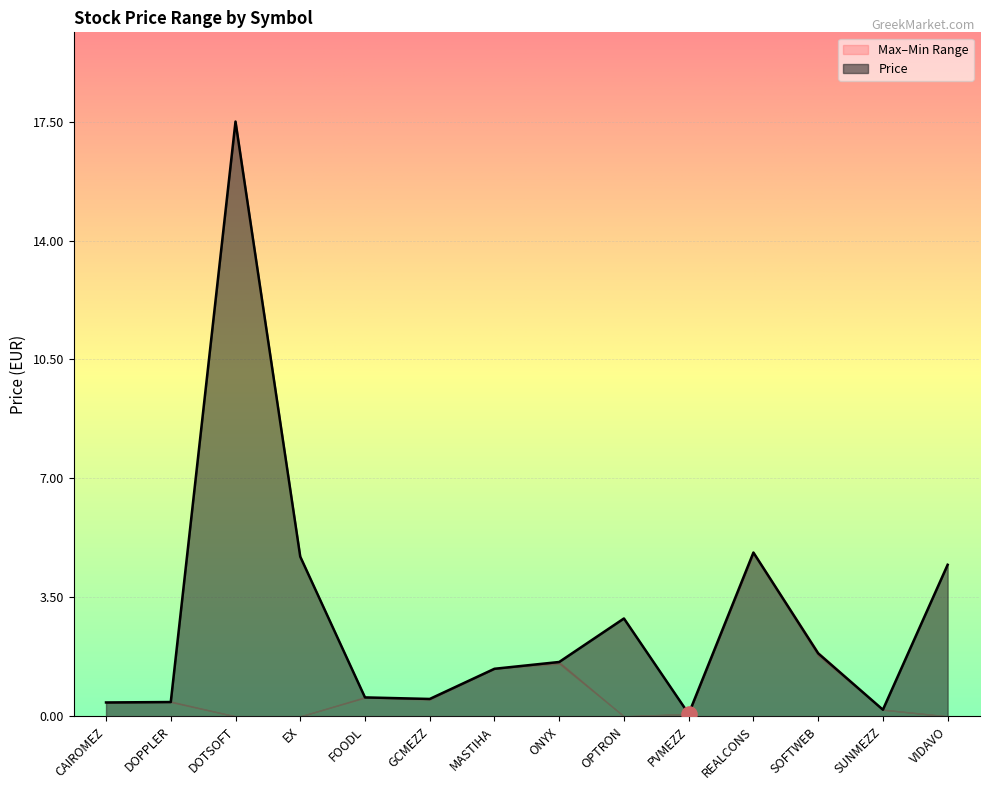

Which series contains the highest Y value?

Price